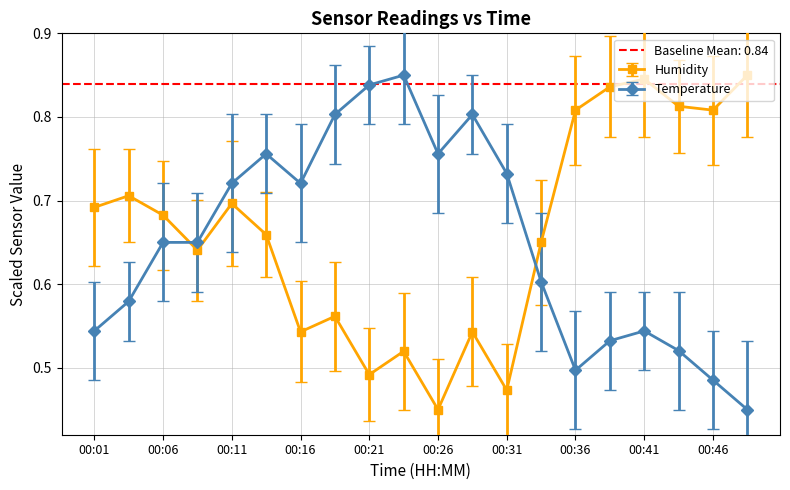

Between 00:31 and 00:38, which series saw the biggest shift?

humidity